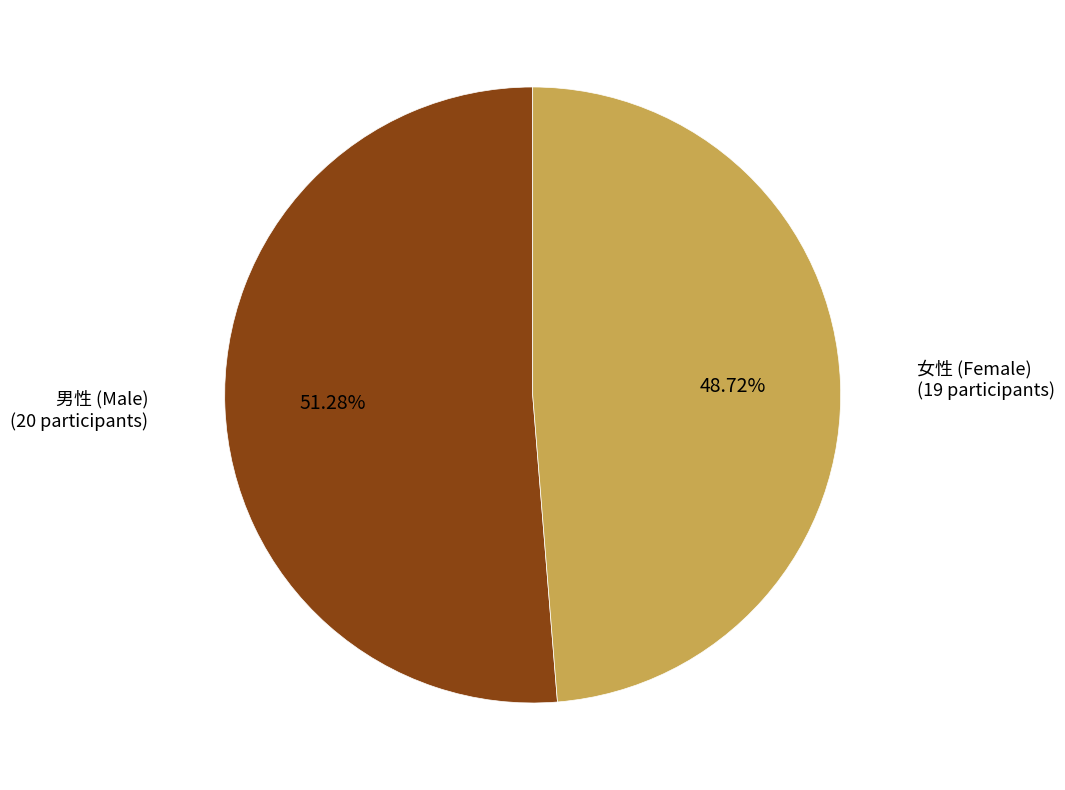

How many segments does this pie chart have?

2